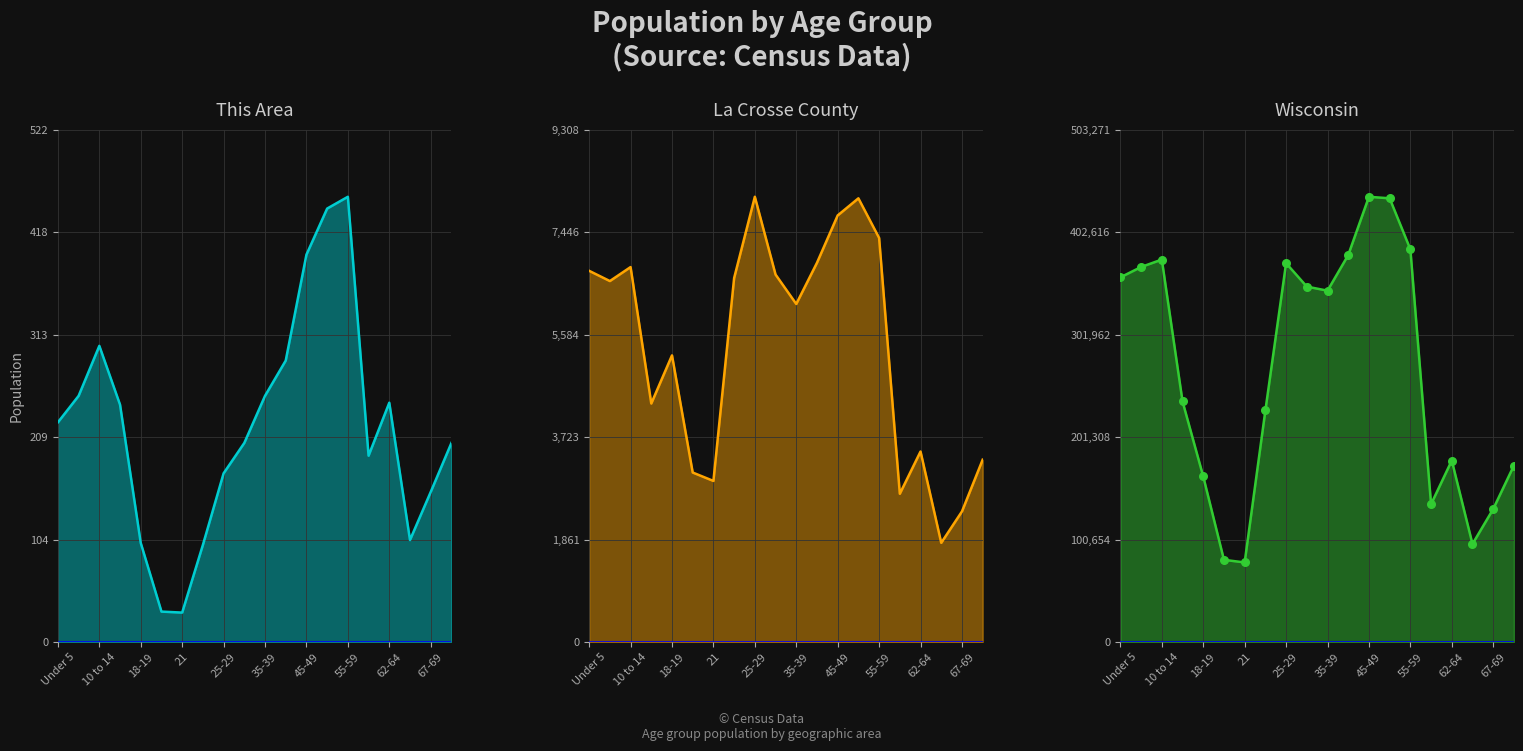

At which category is the sum across all series the highest?

45-49